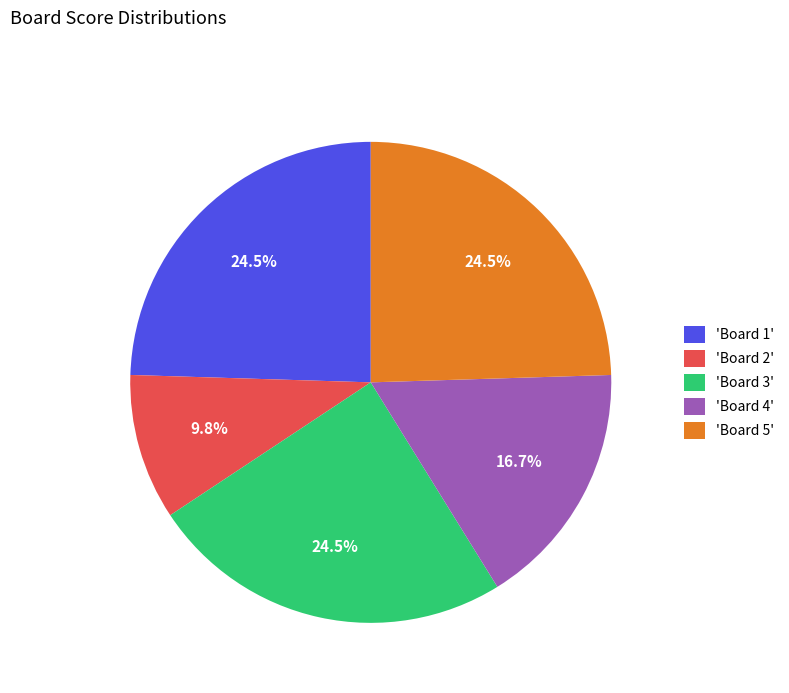

What is the smallest slice in the pie chart?

'Board 2'